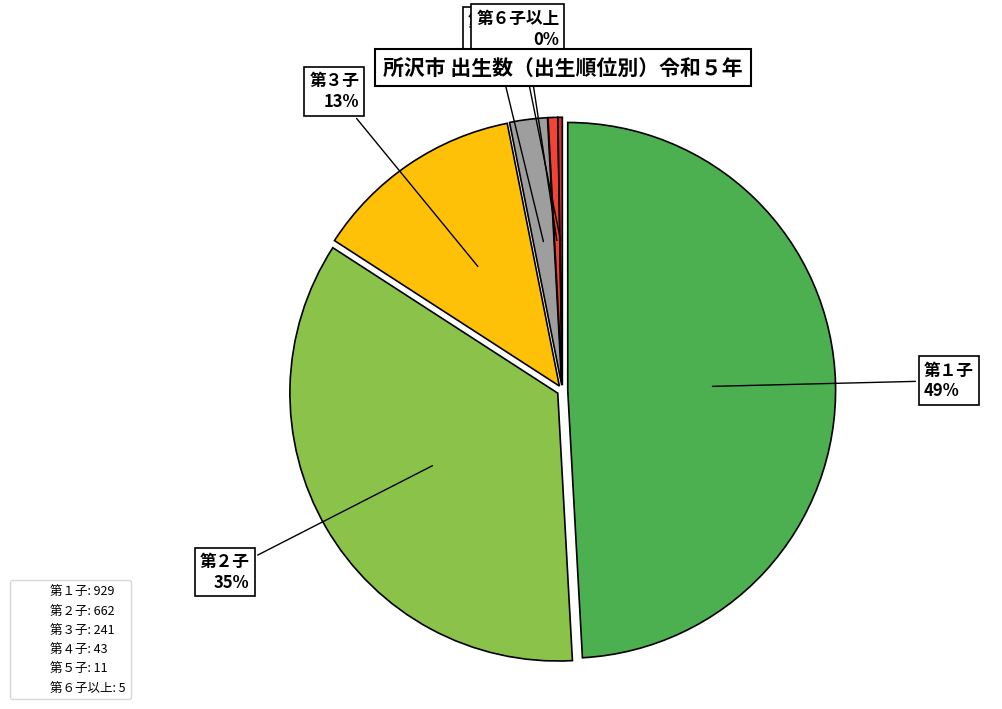

Is there a majority slice in this chart?

No